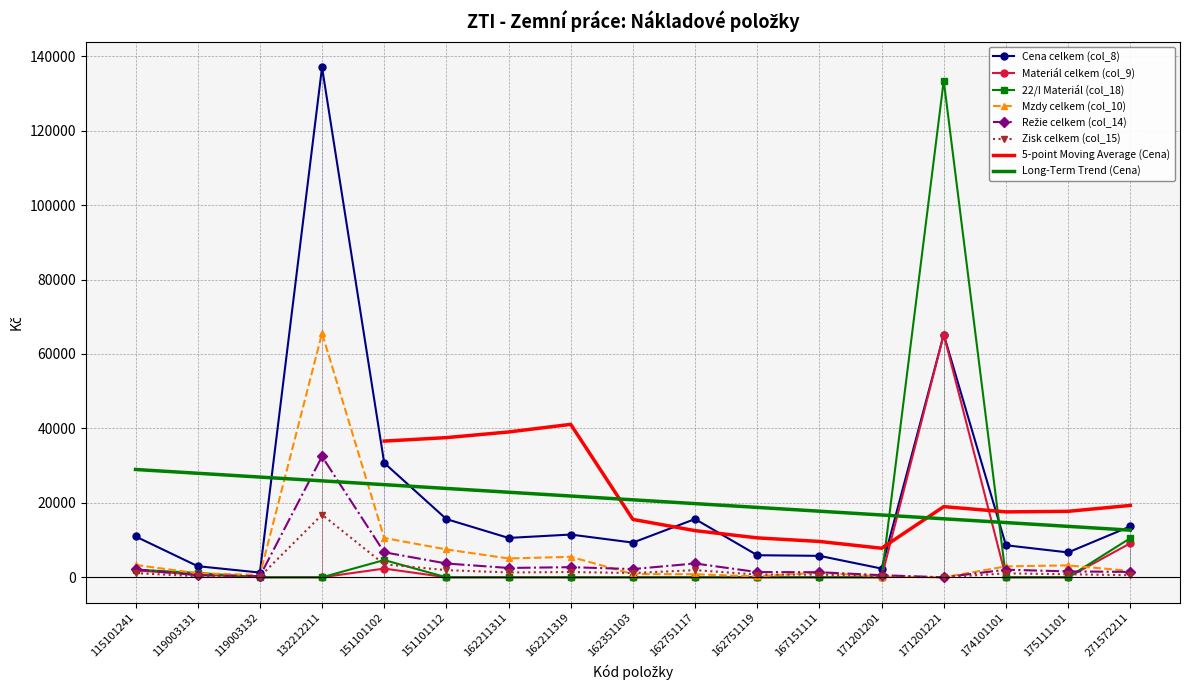

Which category has the lowest value in the Cena celkem (col_8) series?

119003132